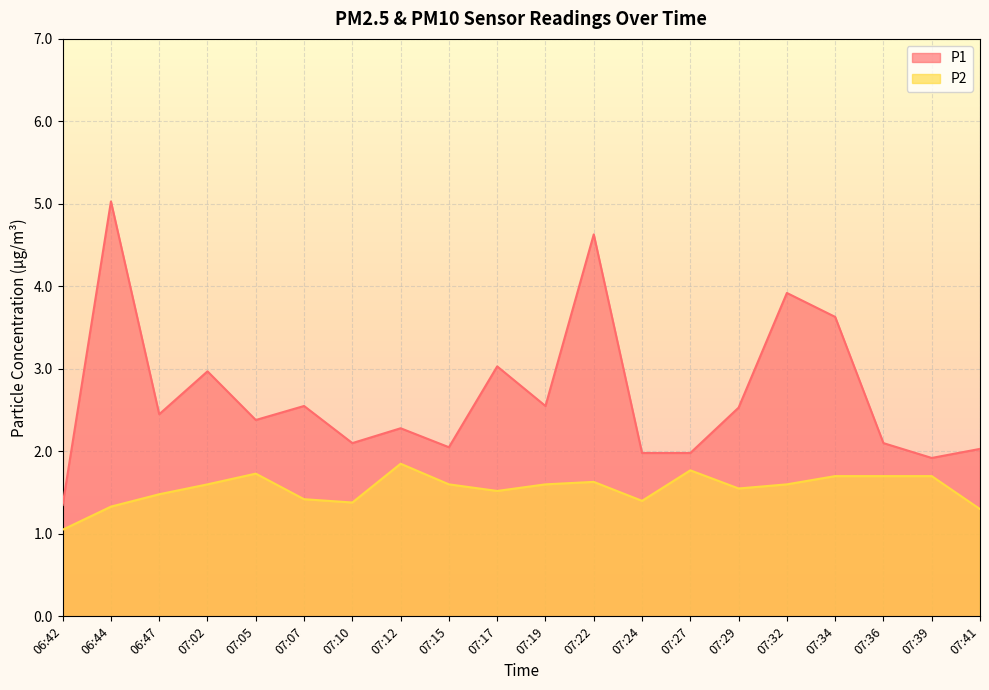

What are all the series names shown in the legend?

P1, P2